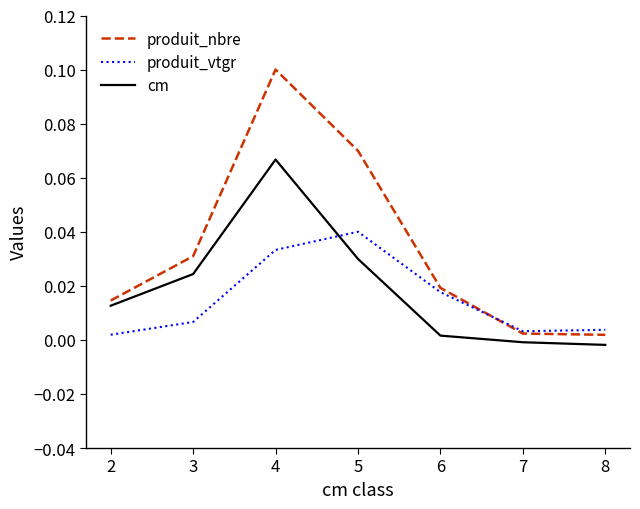

True or false: cm has a value of -0.0 at 8.

True